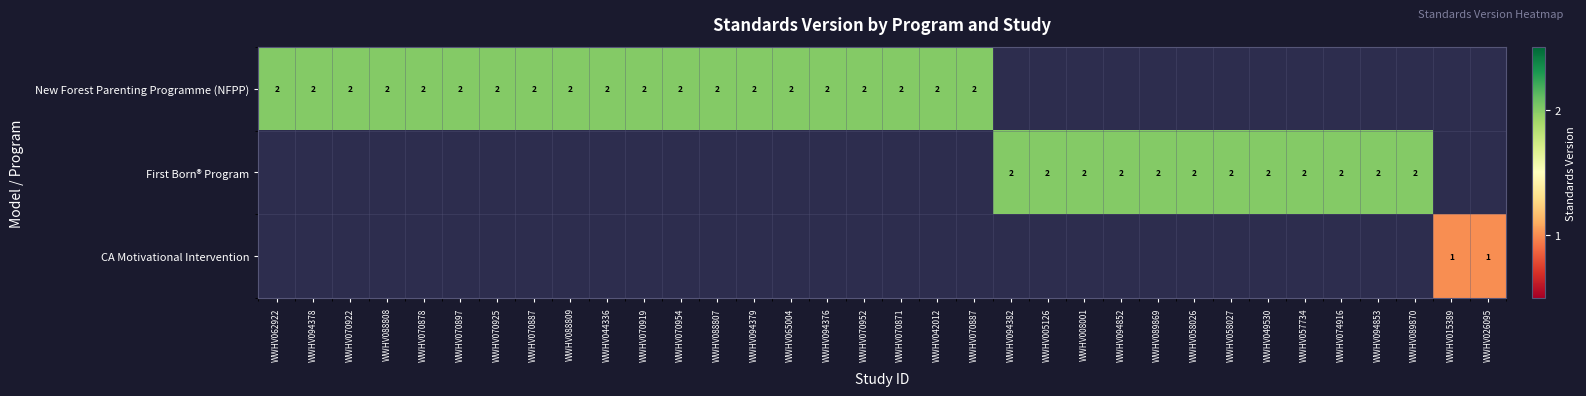

List the series in order of their peak value, highest first.

New Forest Parenting Programme (NFPP), First Born® Program, CA Motivational Intervention